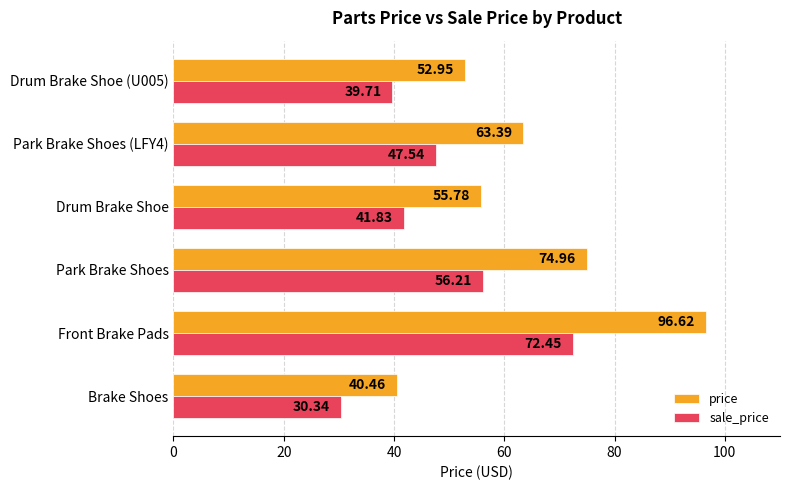

Which series has the largest total across all categories?

price